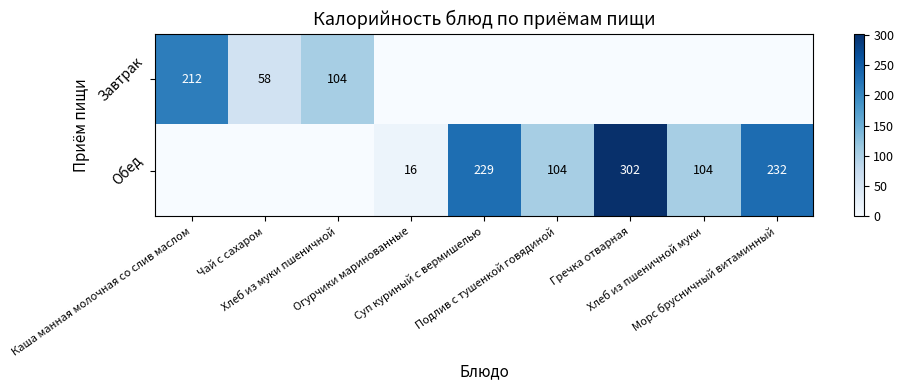

How many distinct data groups are displayed?

2